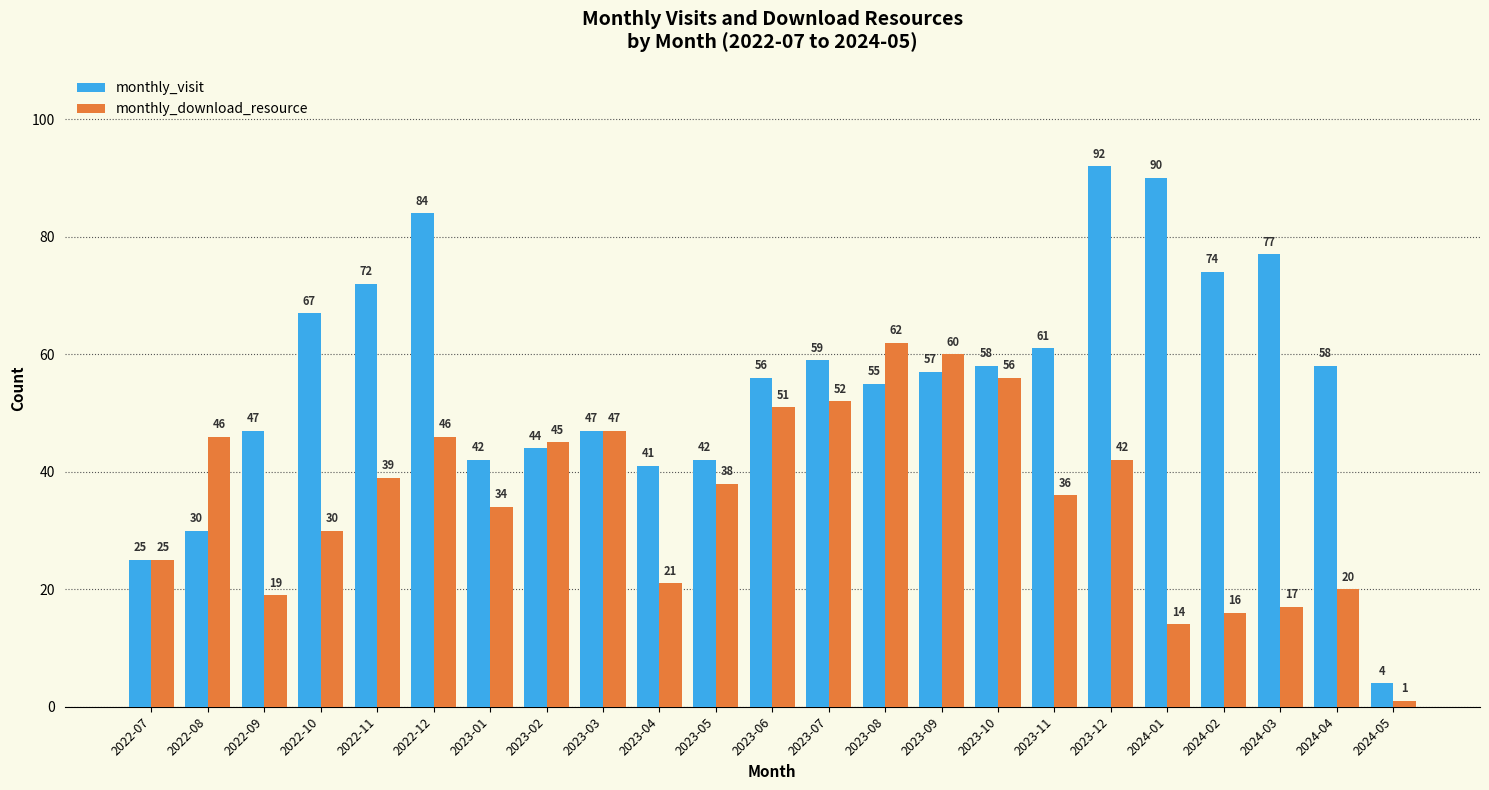

The monthly_download_resource series shows 4 at 2024-02. True or false?

False